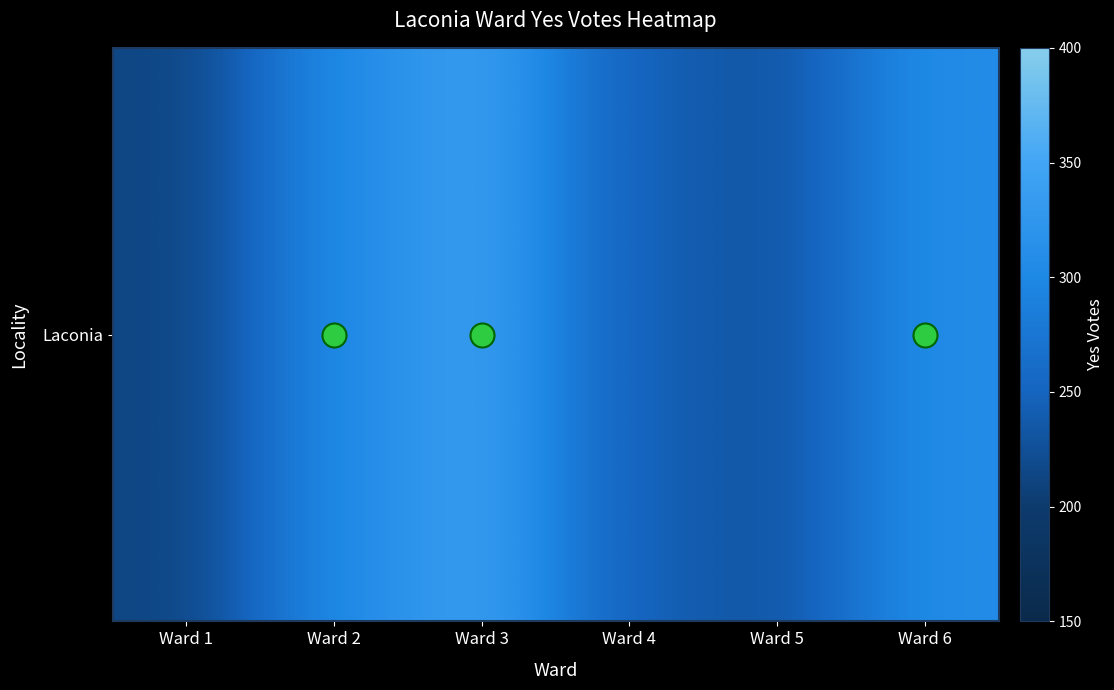

Is it true that the value at Ward 6 is 308?

True